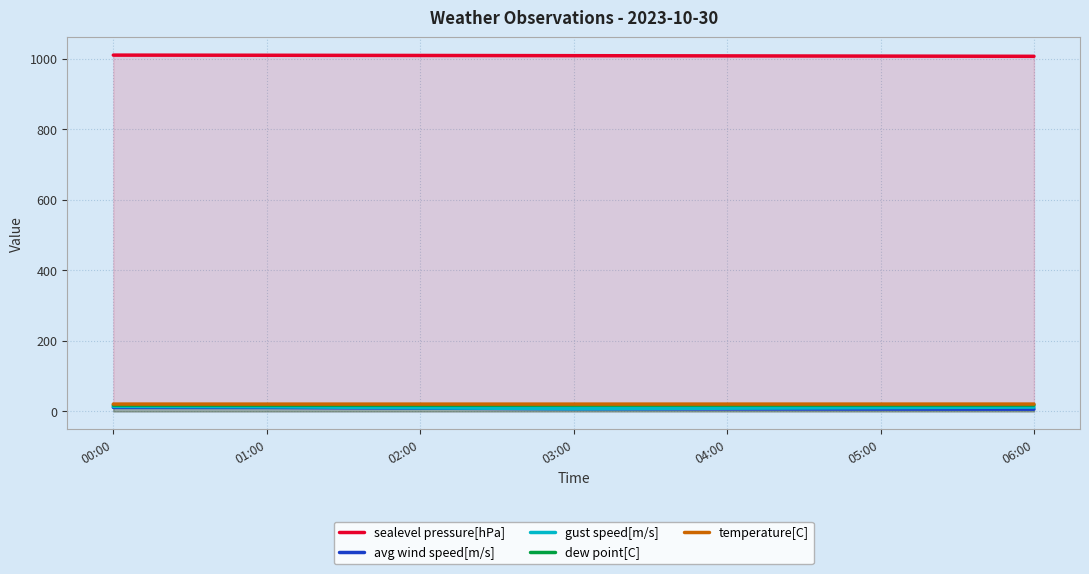

What is the average value of the sealevel pressure[hPa] series?

1008.6